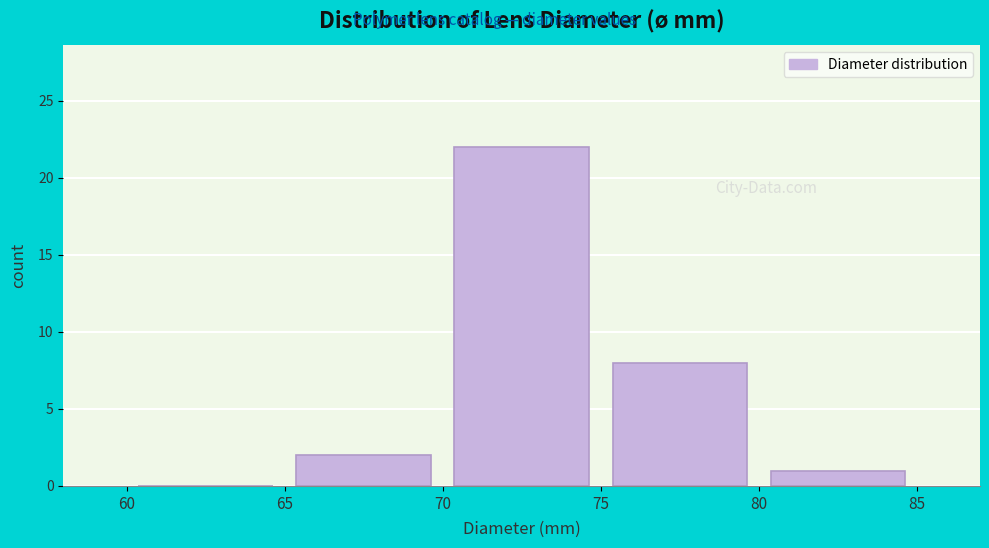

Reading left to right, transcribe this chart: for each bar, give the range it covers on the x-axis and its height. The values are not printed on the chart, so give them approximately, as read against the axis.

60 to 65: 0
65 to 70: 2
70 to 75: 22
75 to 80: 8
80 to 85: 1